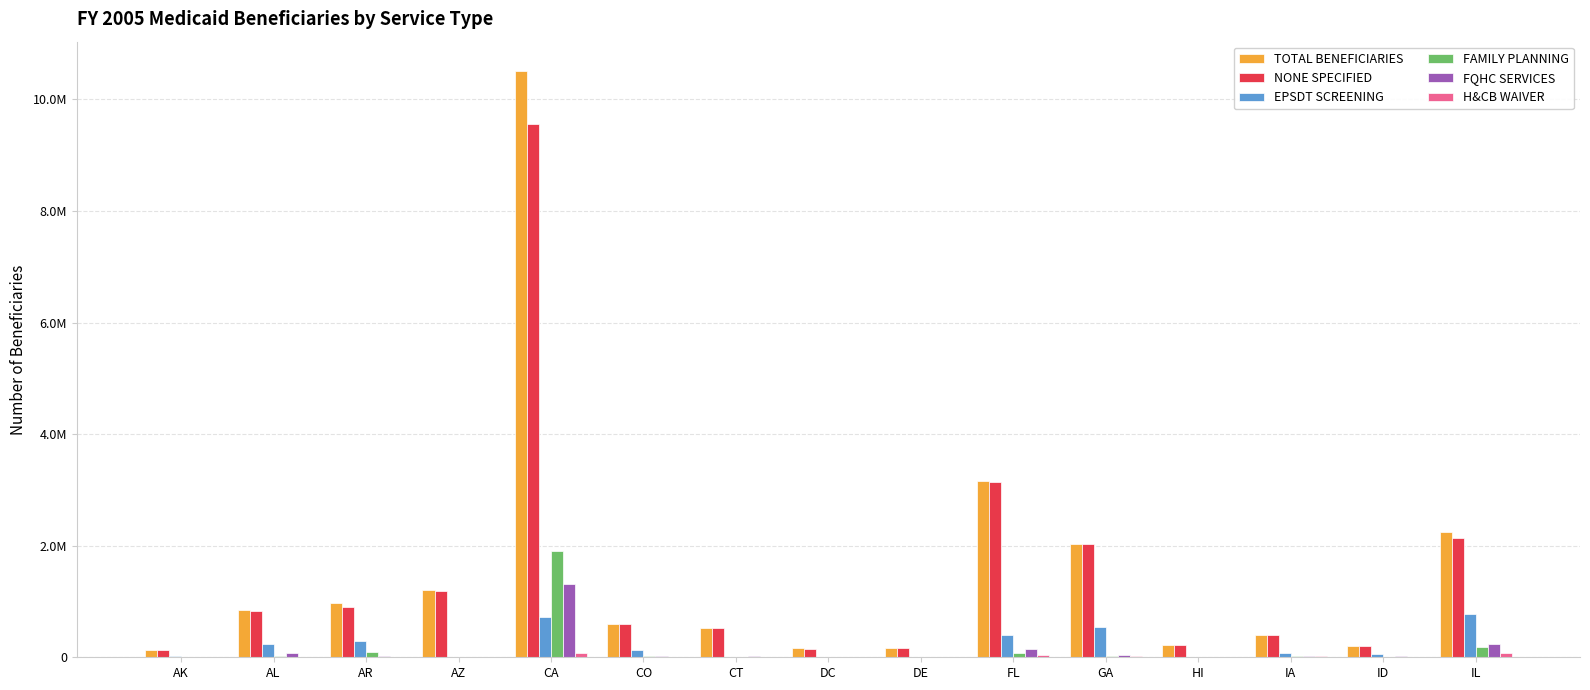

What is the greatest value displayed?

10509214